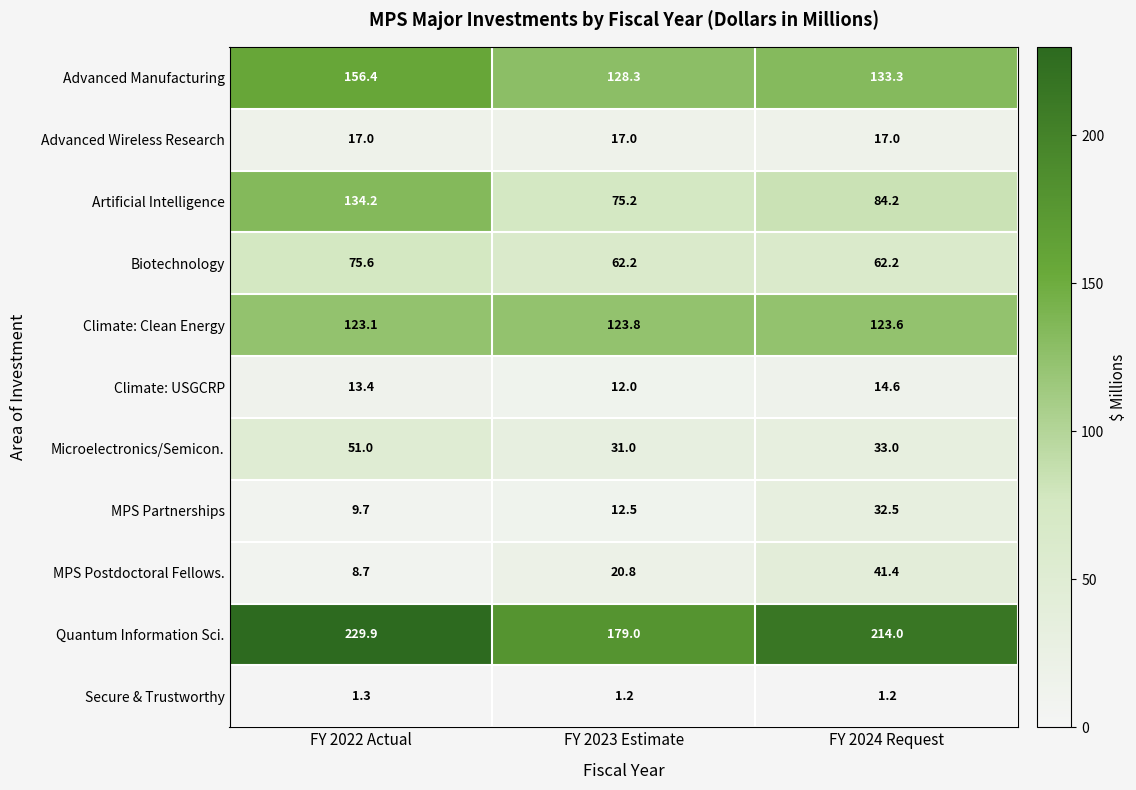

What is the sum of the Artificial Intelligence values at FY 2023 Estimate and FY 2024 Request?

159.4